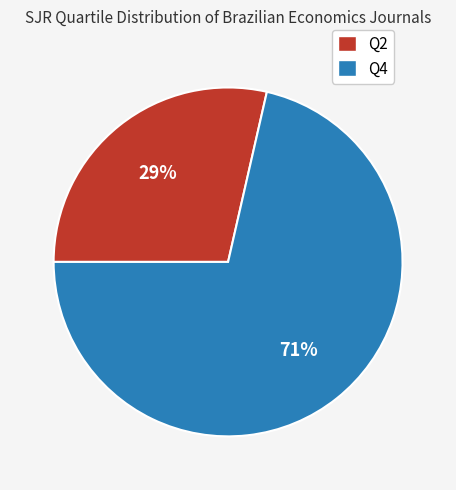

True or false: Q4 accounts for 77% of the total.

False